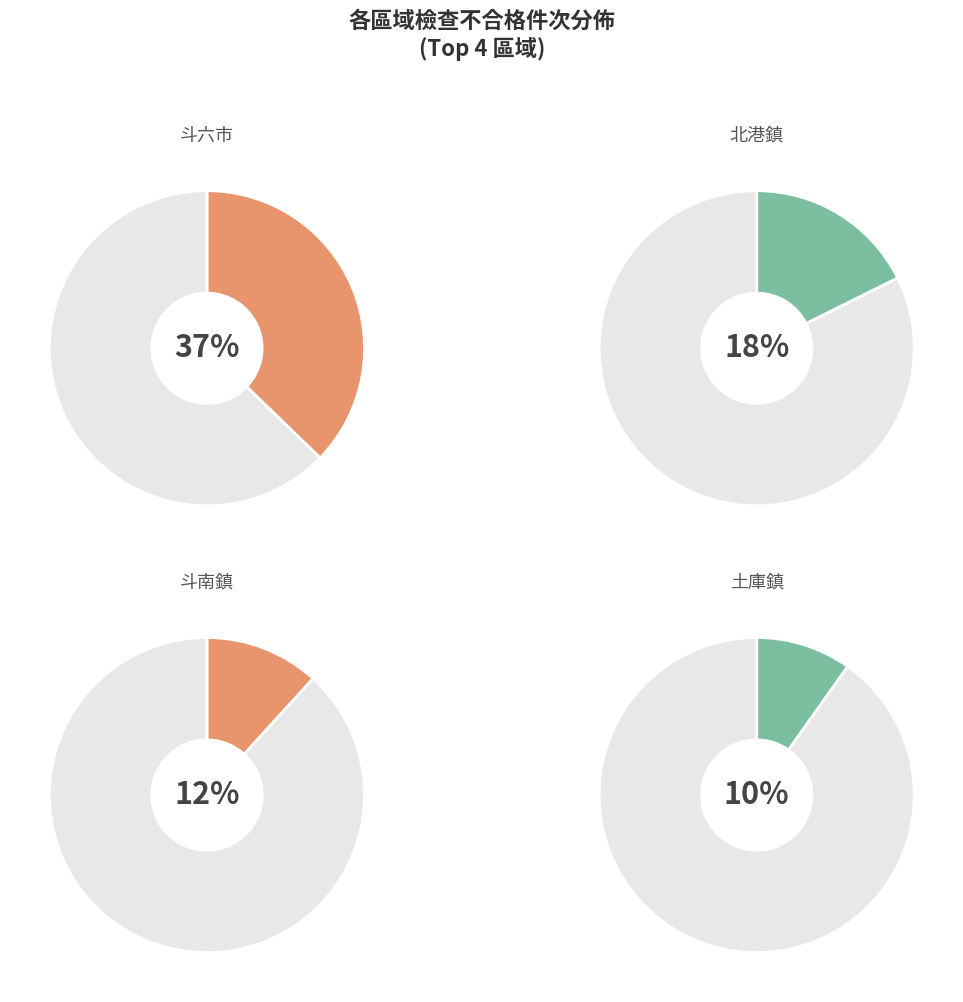

Is it true that 水林鄉 is 13% of the pie?

False